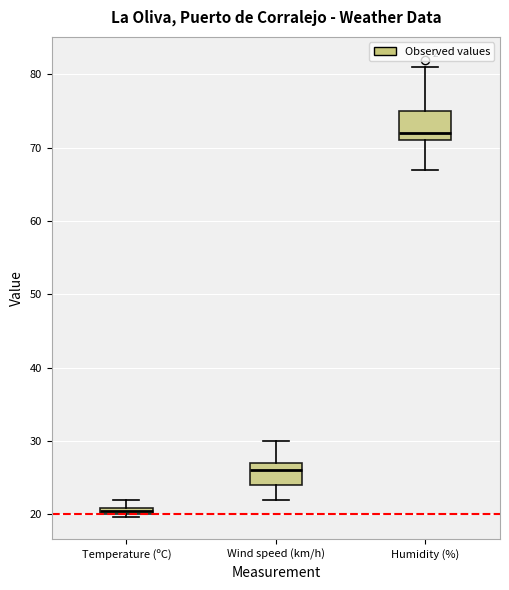

Which box has the highest median line?

Humidity (%)